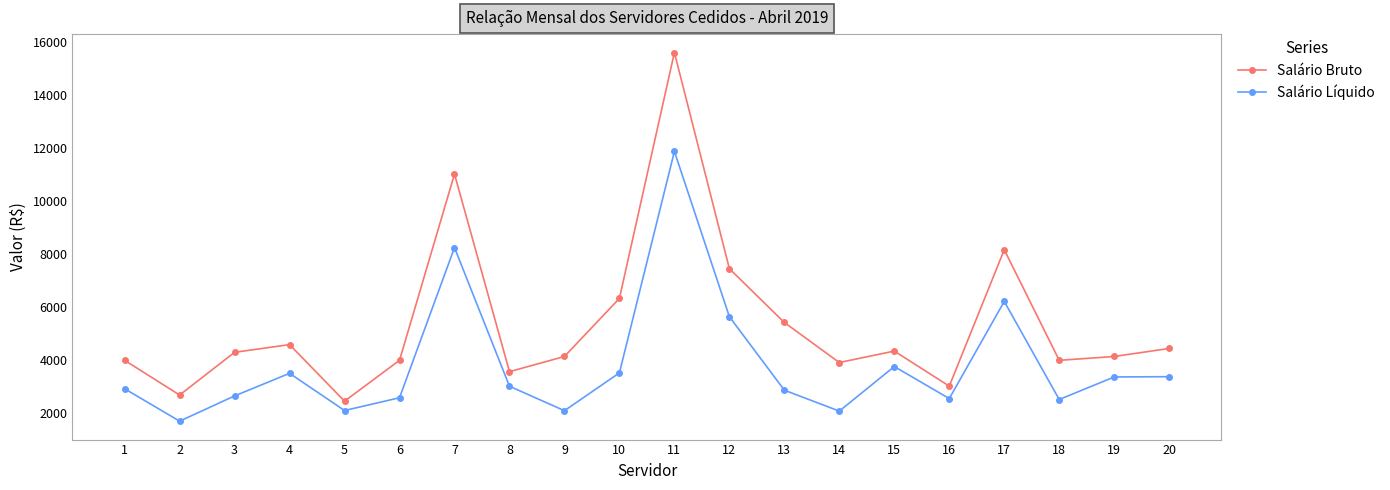

True or false: Salário Líquido and Salário Bruto cross at least once.

False